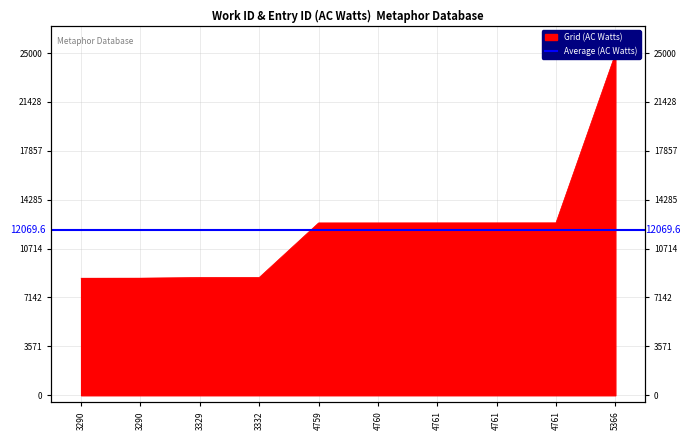

List the labels in order of value, largest first.

5366, 4761, 4761, 4761, 4760, 4759, 3332, 3329, 3290, 3290